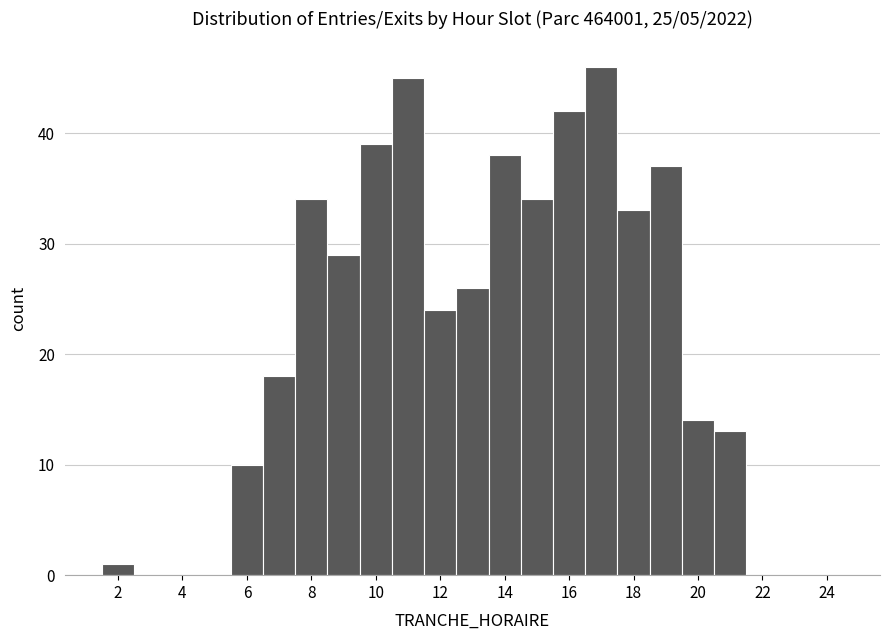

Over which range of the x-axis is the bar tallest?

16.5 to 17.5